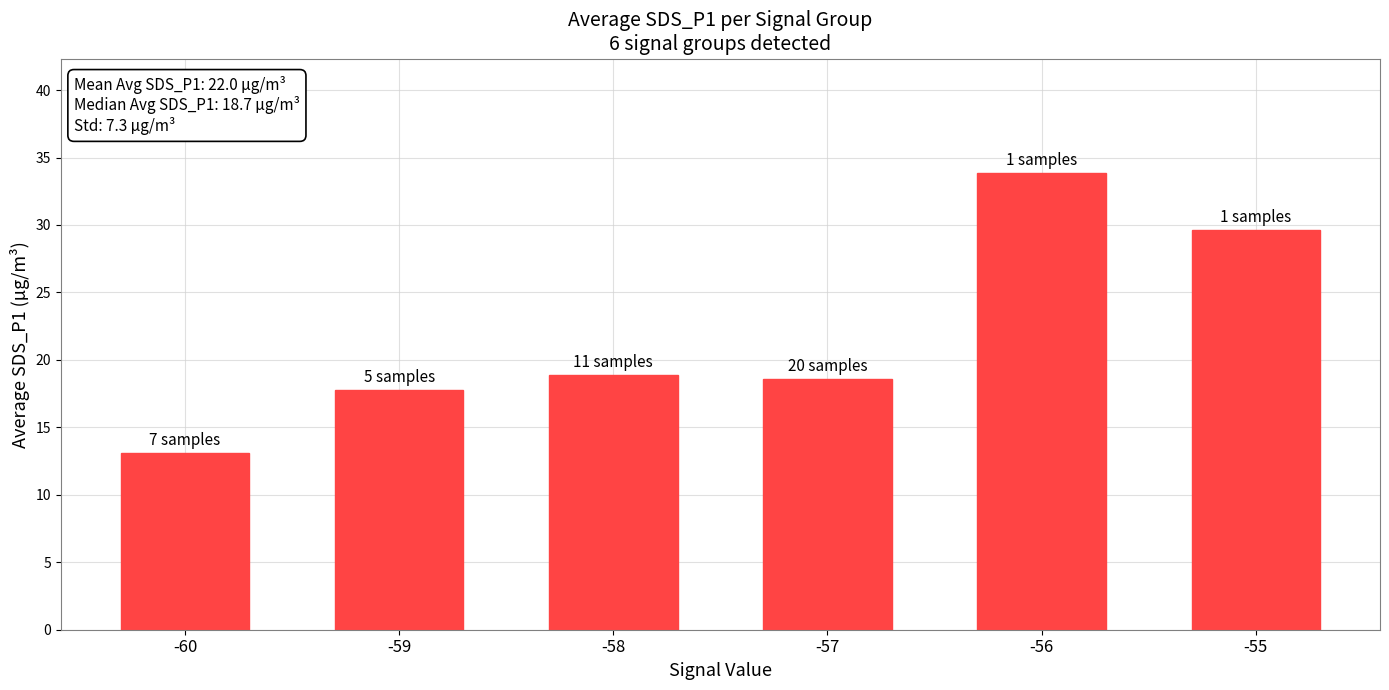

What is the sum of all values?

131.7